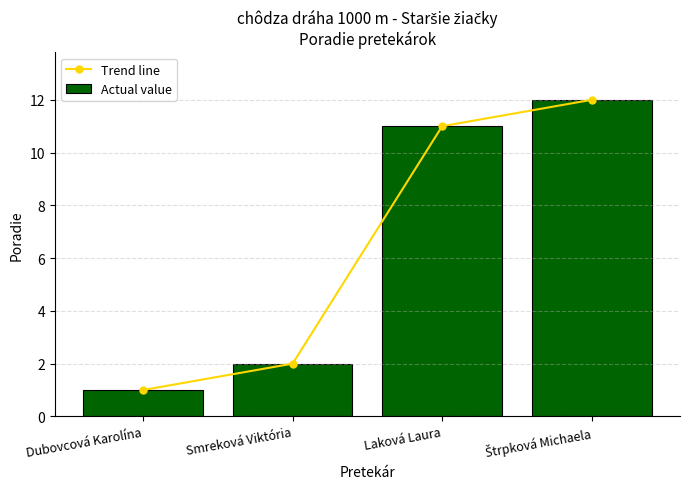

Which series has the largest total across all categories?

Trend line